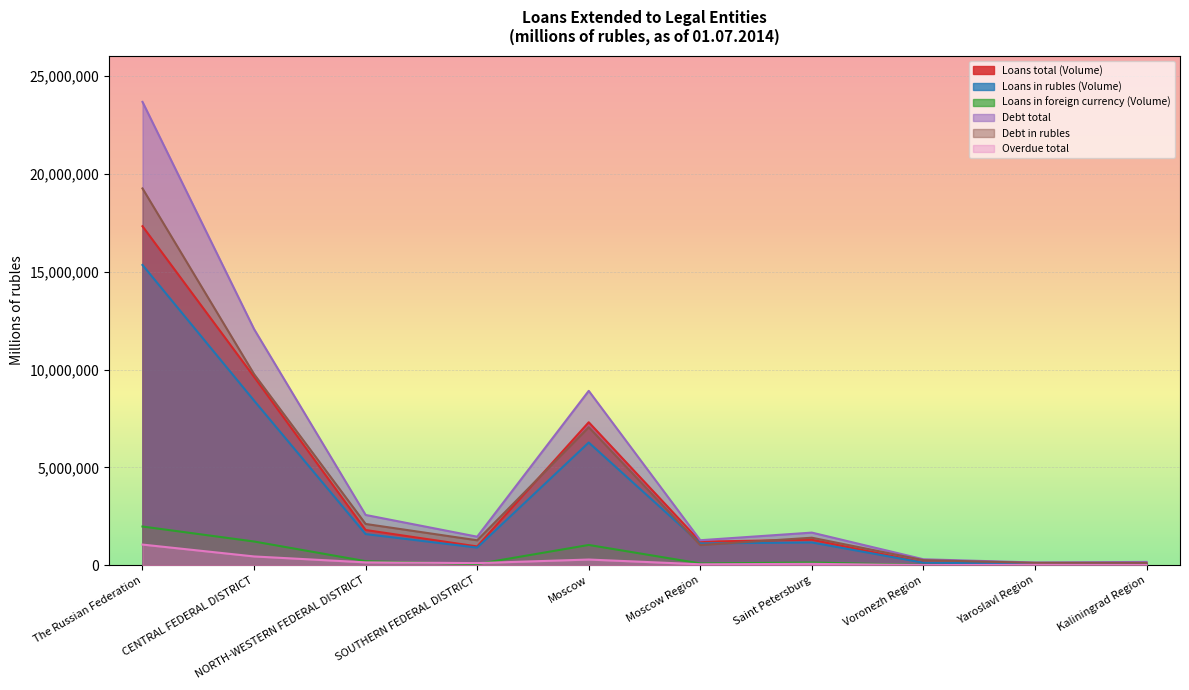

What is the smallest value displayed?

5577